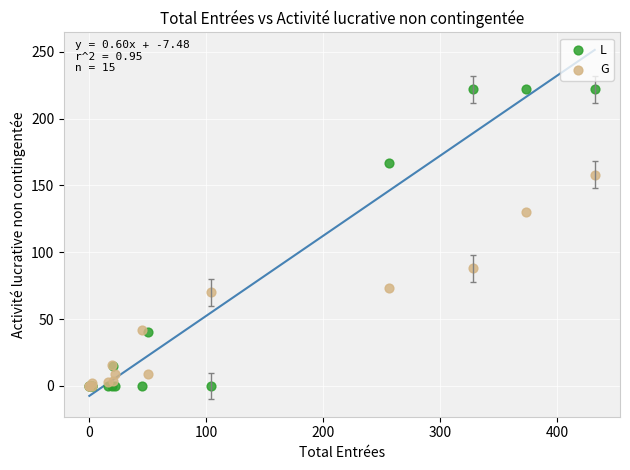

What are all the series names shown in the legend?

L, G